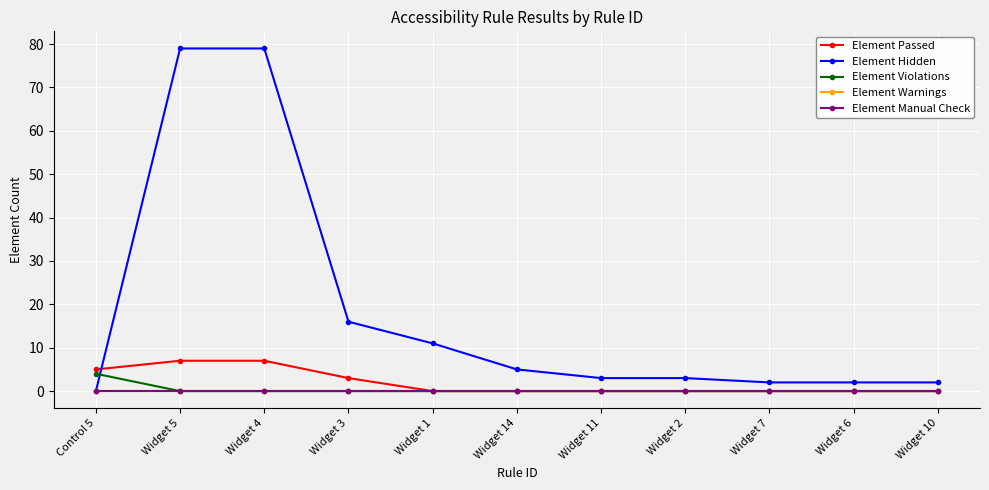

Reading right to left, list all the values displayed in this chart.

Element Passed: Widget 10=0	Widget 6=0	Widget 7=0	Widget 2=0	Widget 11=0	Widget 14=0	Widget 1=0	Widget 3=3	Widget 4=7	Widget 5=7	Control 5=5
Element Hidden: Widget 10=2	Widget 6=2	Widget 7=2	Widget 2=3	Widget 11=3	Widget 14=5	Widget 1=11	Widget 3=16	Widget 4=79	Widget 5=79	Control 5=0
Element Violations: Widget 10=0	Widget 6=0	Widget 7=0	Widget 2=0	Widget 11=0	Widget 14=0	Widget 1=0	Widget 3=0	Widget 4=0	Widget 5=0	Control 5=4
Element Warnings: Widget 10=0	Widget 6=0	Widget 7=0	Widget 2=0	Widget 11=0	Widget 14=0	Widget 1=0	Widget 3=0	Widget 4=0	Widget 5=0	Control 5=0
Element Manual Check: Widget 10=0	Widget 6=0	Widget 7=0	Widget 2=0	Widget 11=0	Widget 14=0	Widget 1=0	Widget 3=0	Widget 4=0	Widget 5=0	Control 5=0